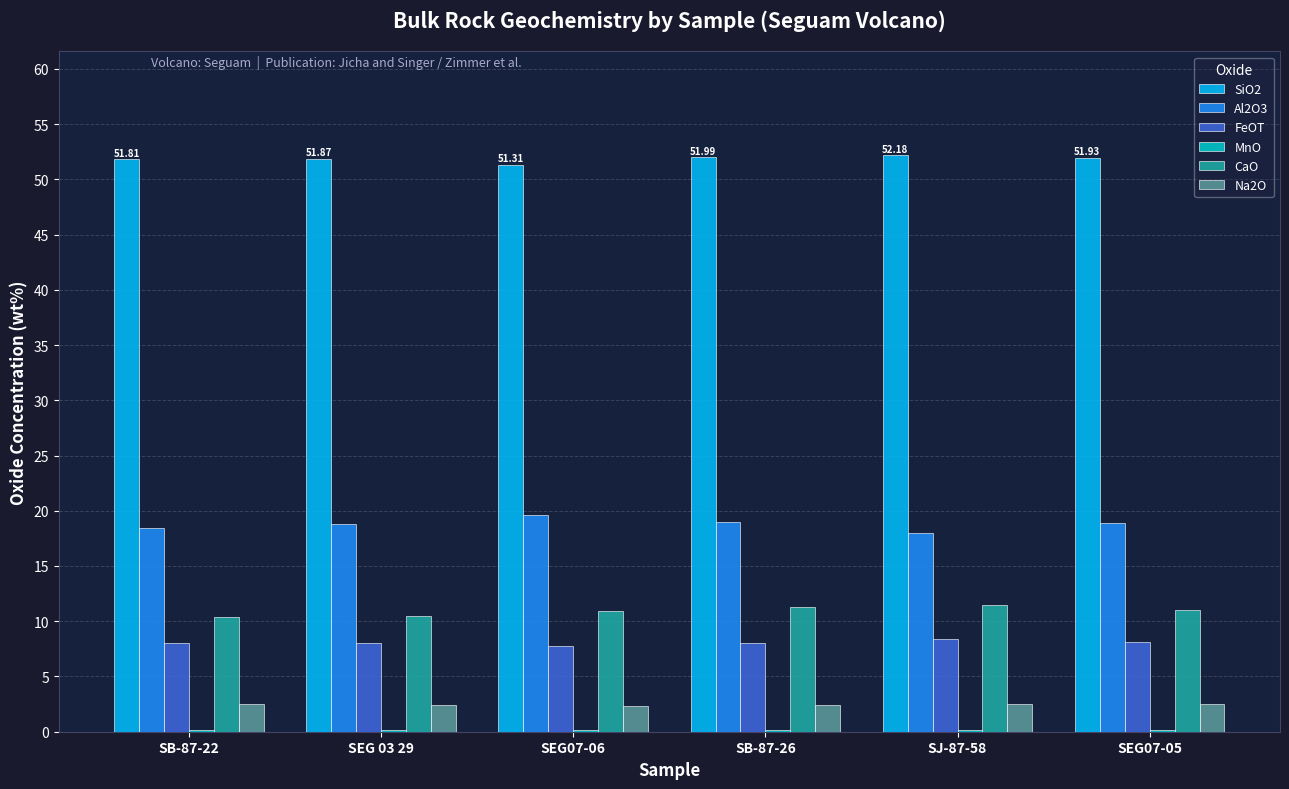

Which series has the largest total across all categories?

SiO2